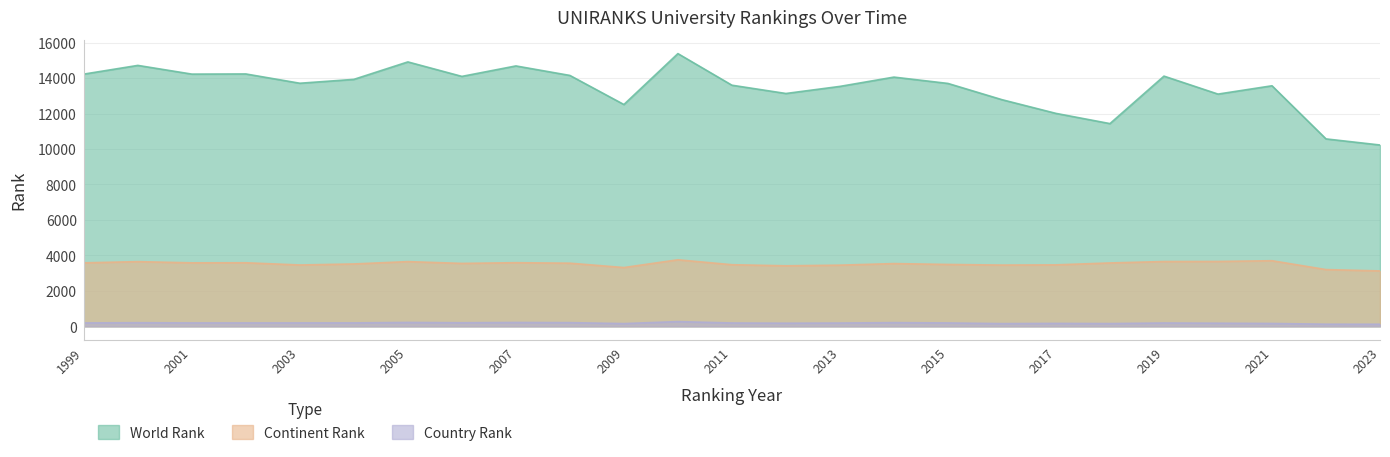

What is the difference between the country rank values at 2015 and 2018?

35